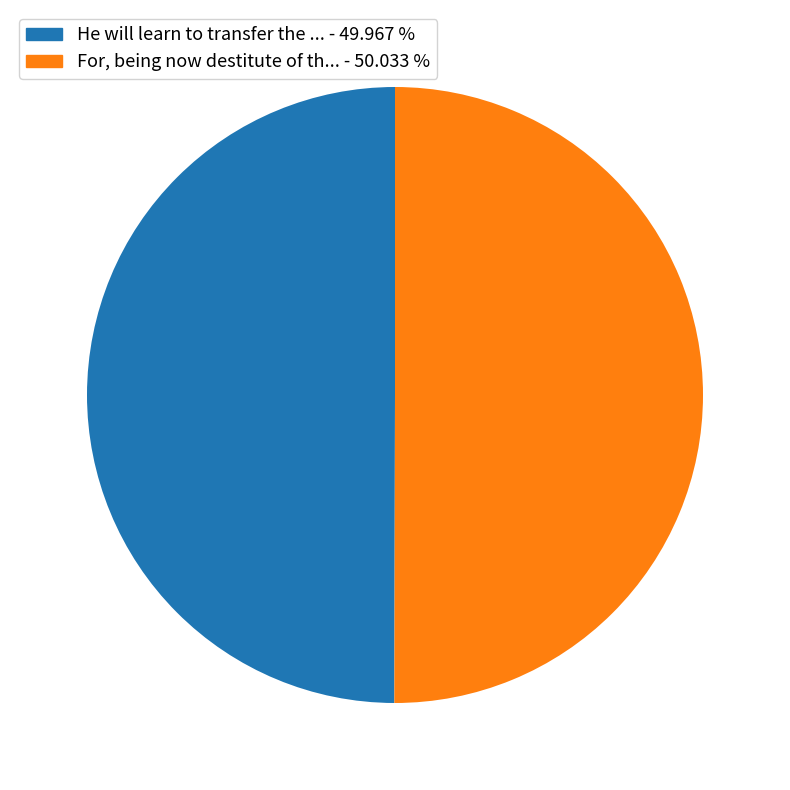

What is the smallest slice in the pie chart?

He will learn to transfer the Numbers